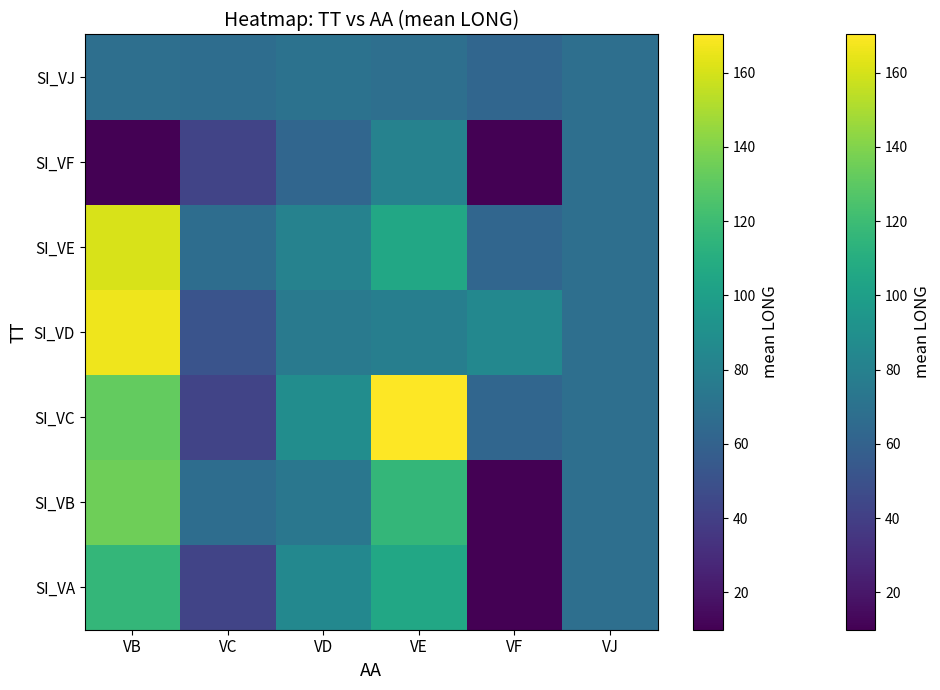

Which series has the largest total across all categories?

SI_VC